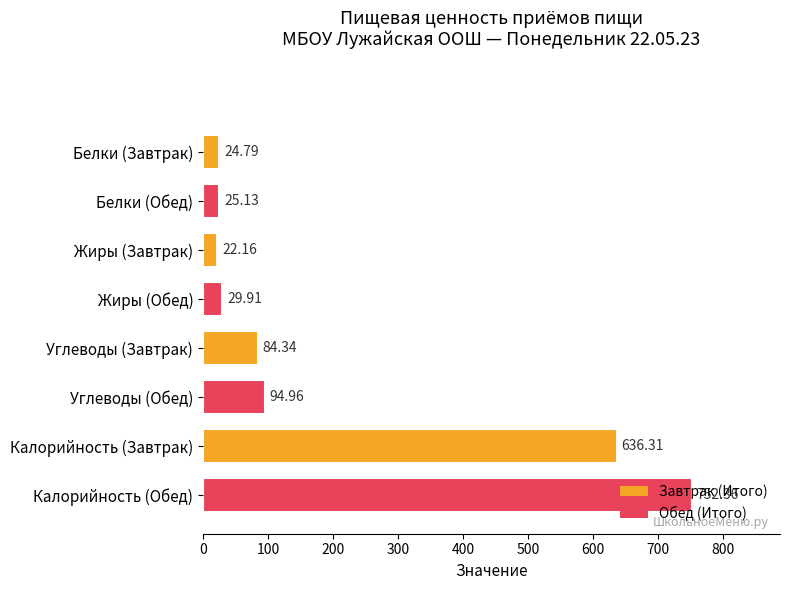

What is the difference between the second highest and second lowest values?

611.5